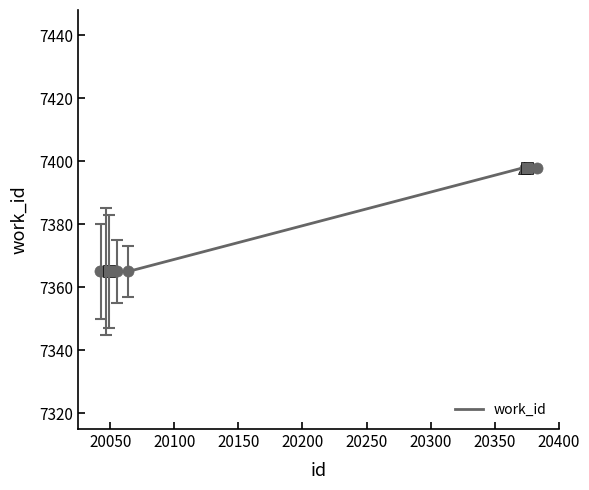

What is the minimum value shown in the chart?

7365